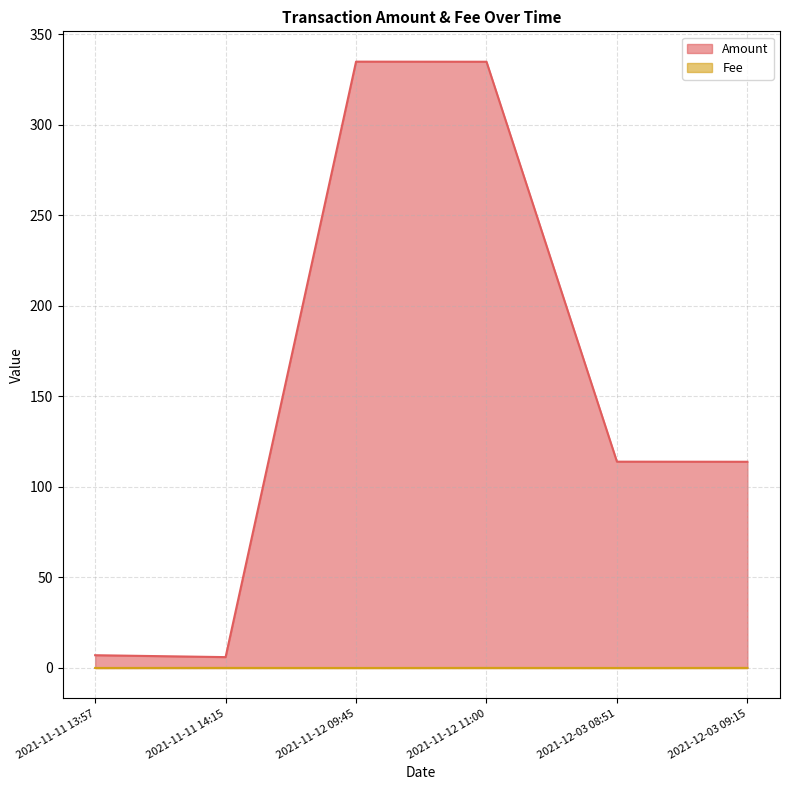

Which series has the largest range (max minus min)?

Amount